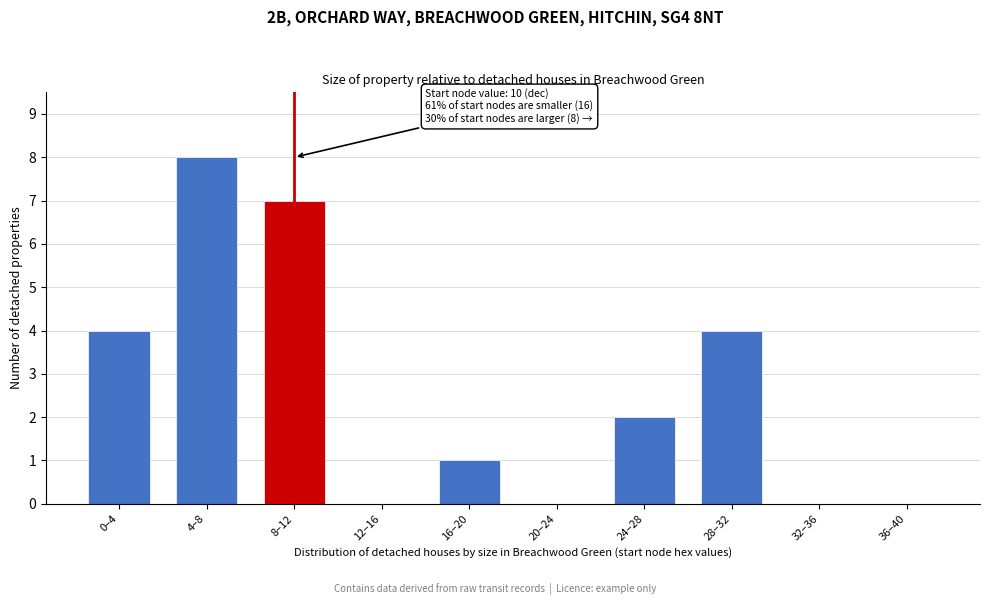

Reading right to left, list all the values displayed in this chart.

36–40=0	32–36=0	28–32=4	24–28=2	20–24=0	16–20=1	12–16=0	8–12=7	4–8=8	0–4=4